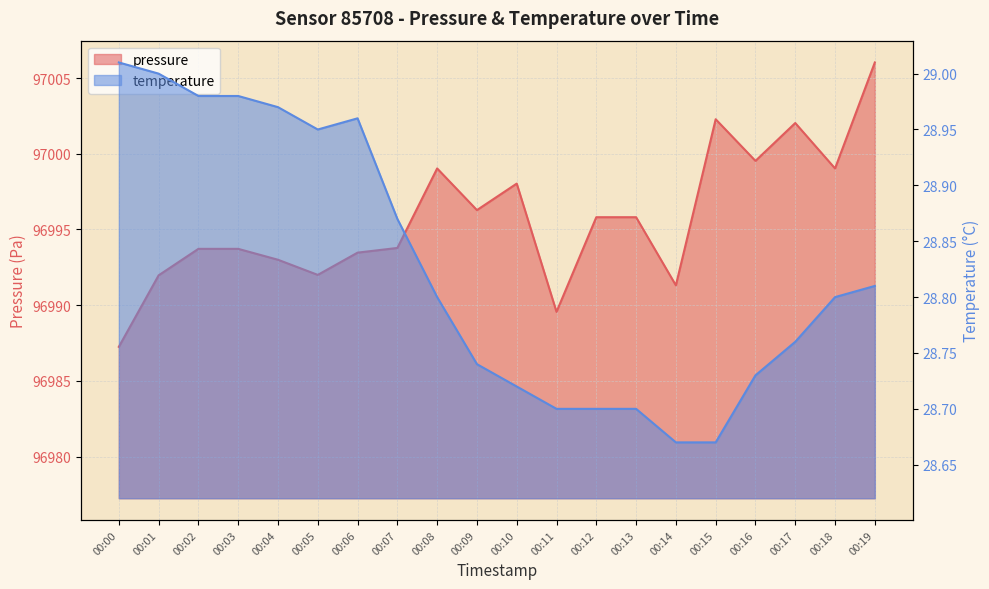

Which category has the lowest value in the pressure series?

00:00